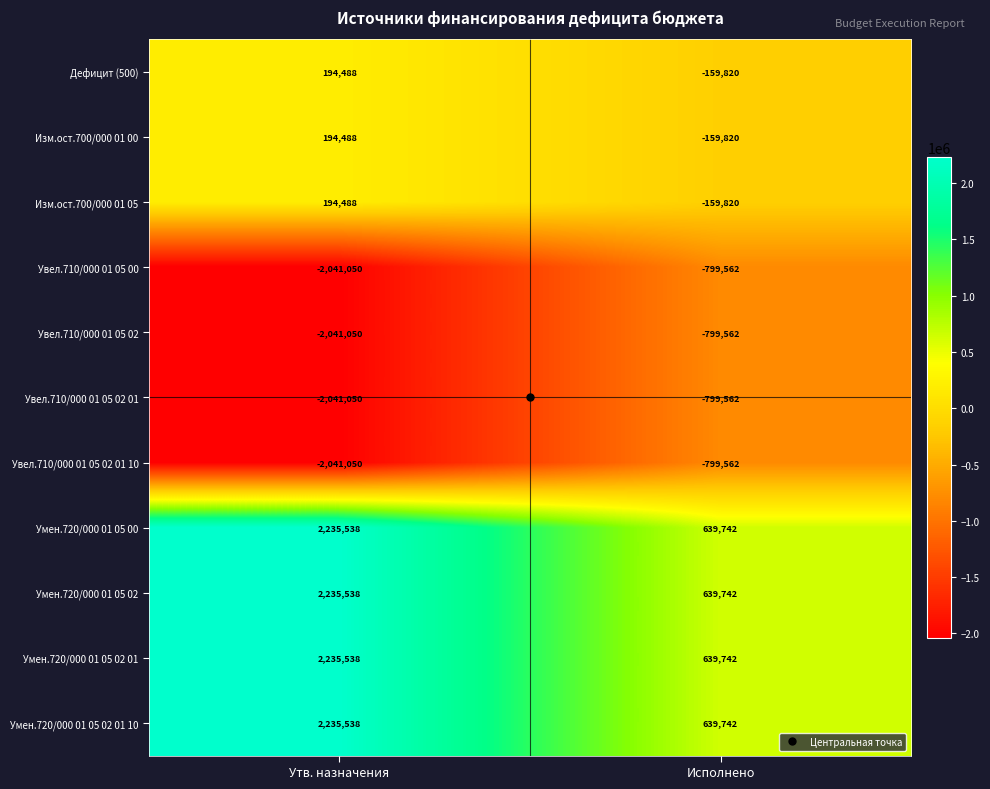

What value does the Увел.710/000 01 05 00 series have at Исполнено?

-799562